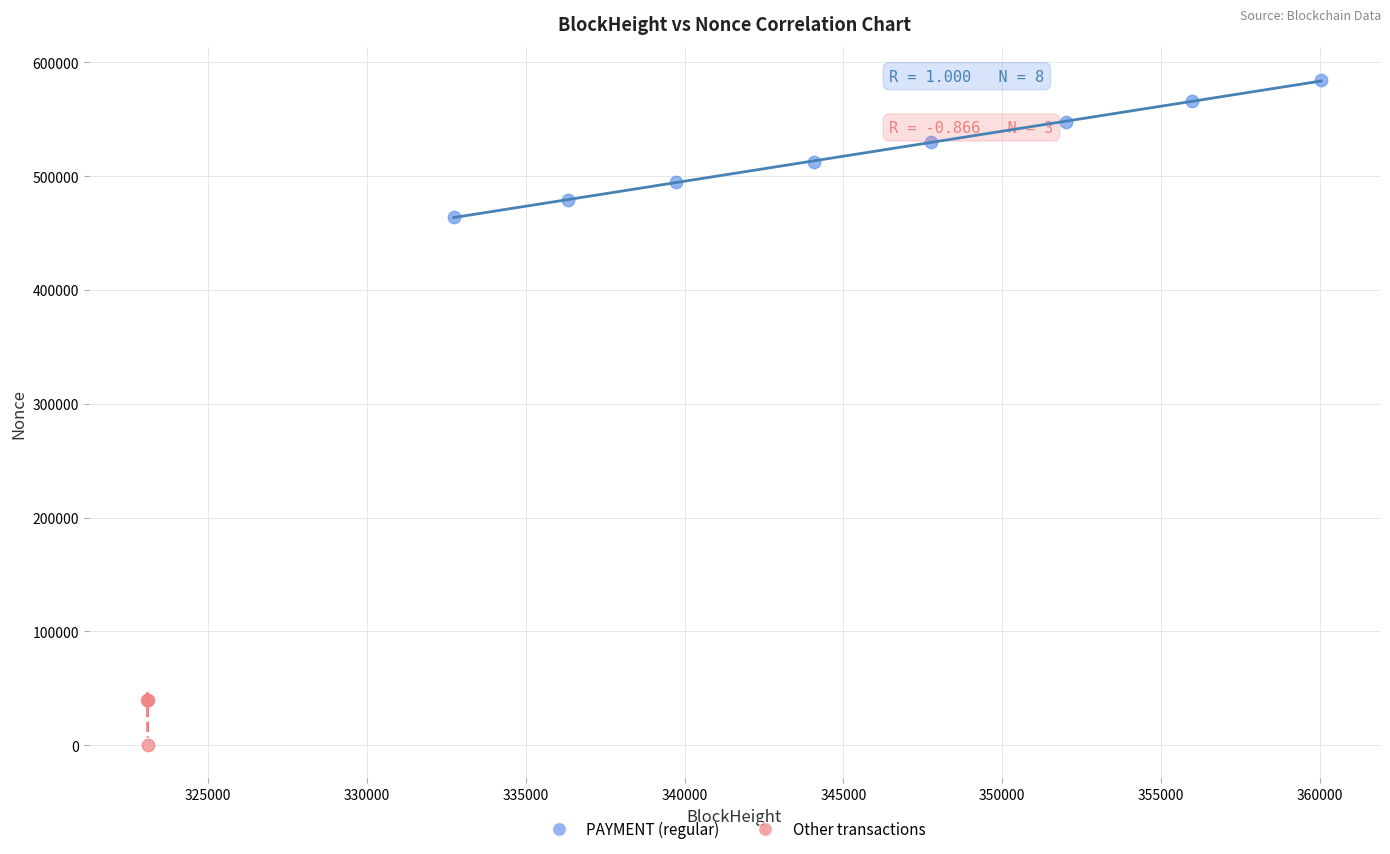

What are all the series names shown in the legend?

PAYMENT (regular), Other transactions